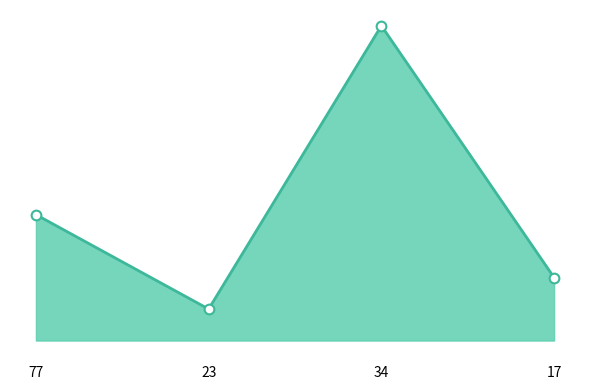

What is the difference between the values at 23 and 77?

3